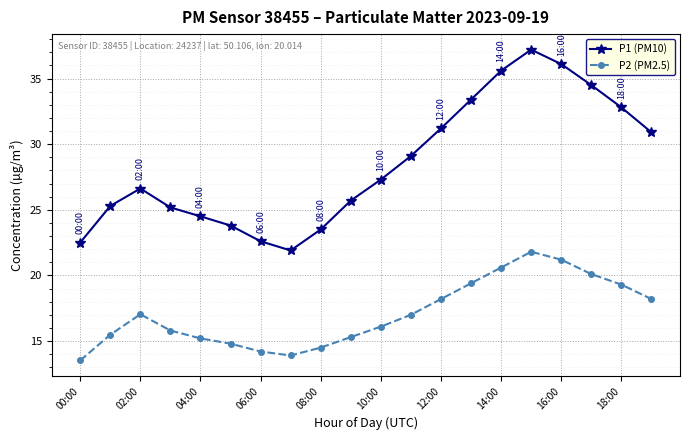

What is the minimum value for P2 (PM2.5)?

13.5